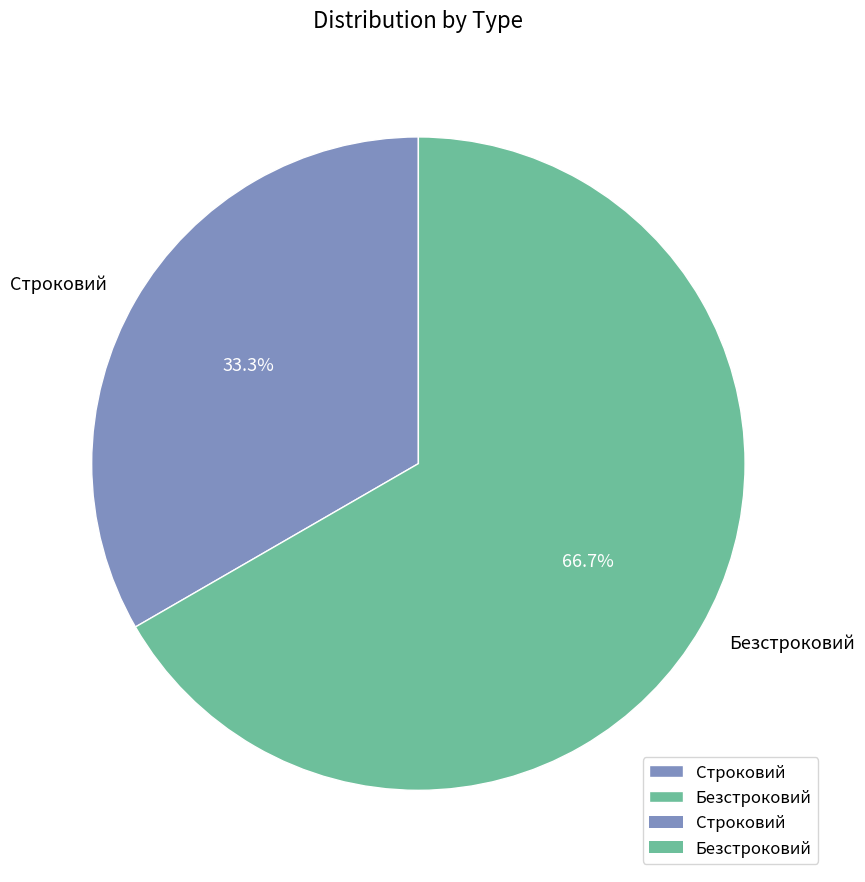

What portion of the pie excludes Безстроковий?

33.3%